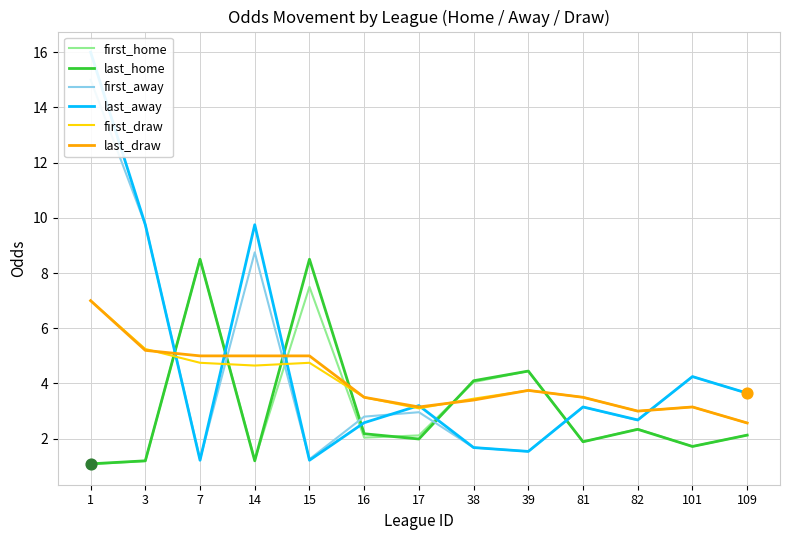

What is the total value across all series at 38?

18.4